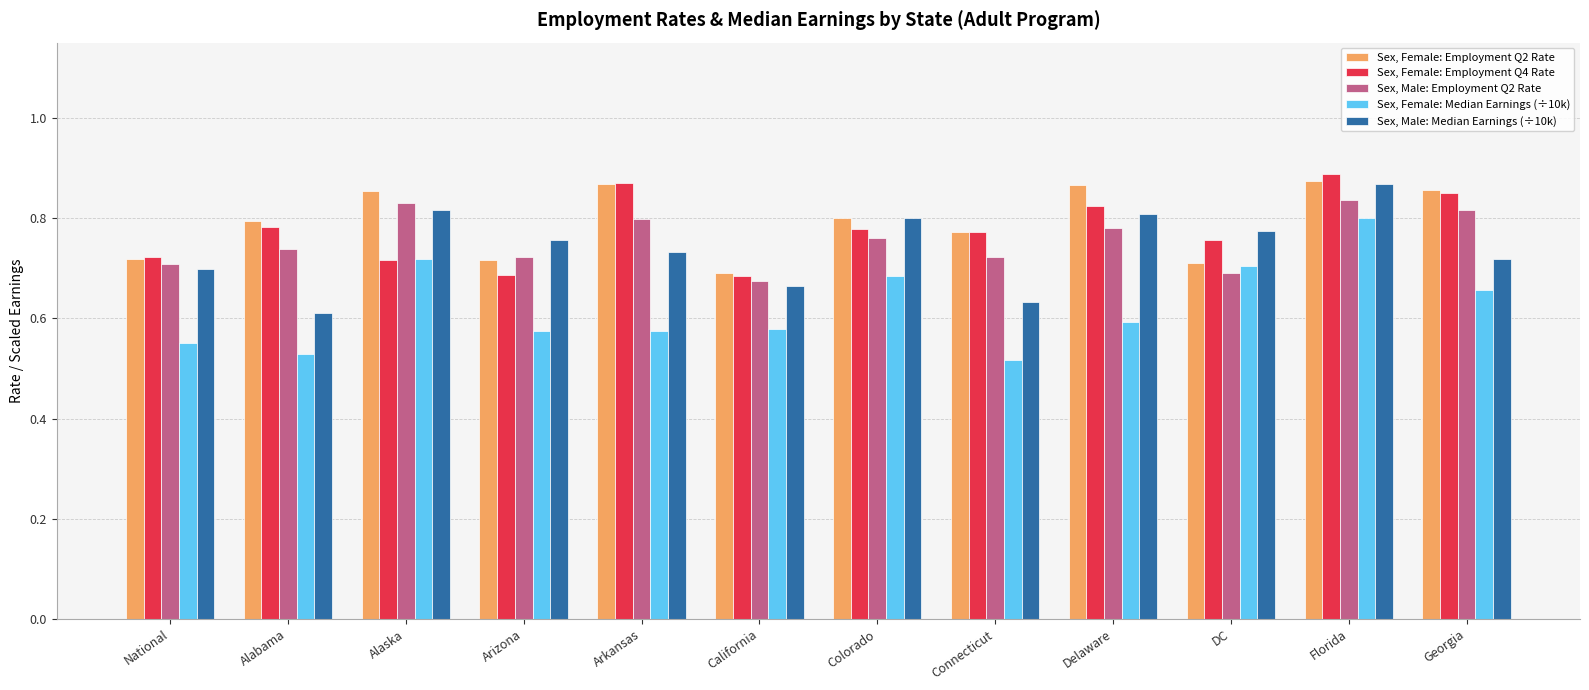

Which series has the largest range (max minus min)?

Sex, Female: Median Earnings (÷10k)